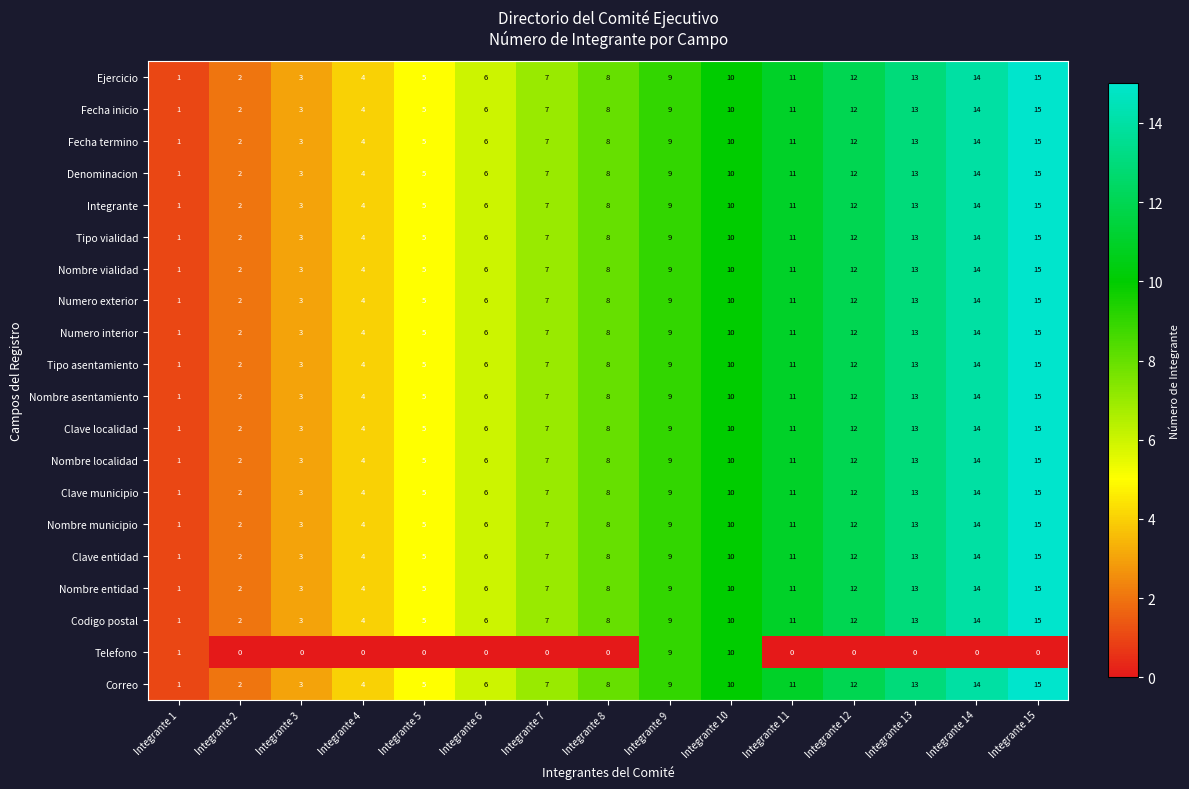

What is the sum of the Numero interior values at Integrante 2 and Integrante 12?

14